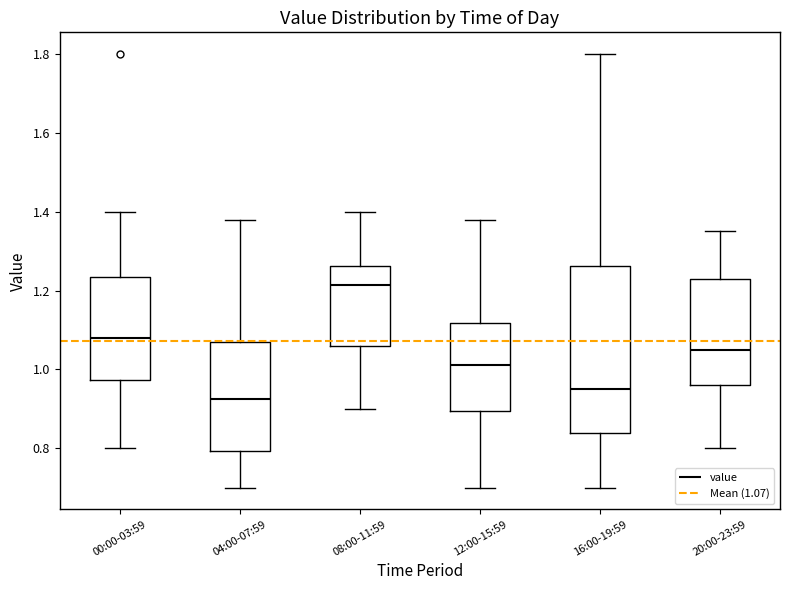

Which box's median line is the highest?

08:00-11:59